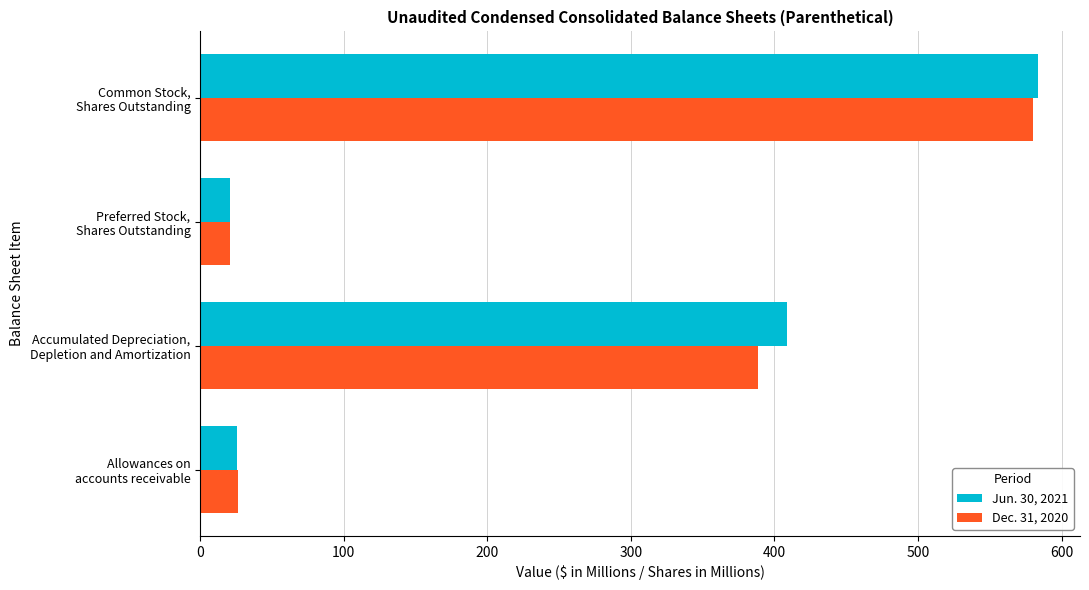

Rank the series by their average value, from lowest to highest.

Dec. 31, 2020, Jun. 30, 2021